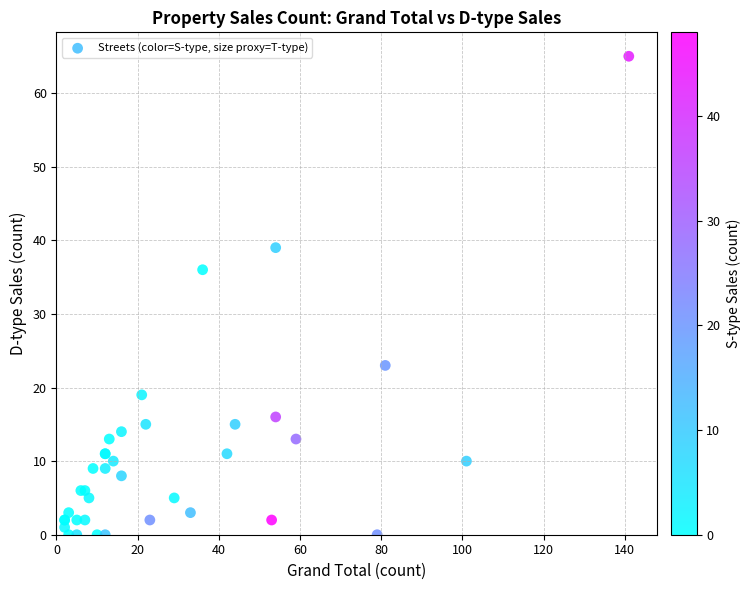

What Y value in the scatter plot is closest to 32?

36